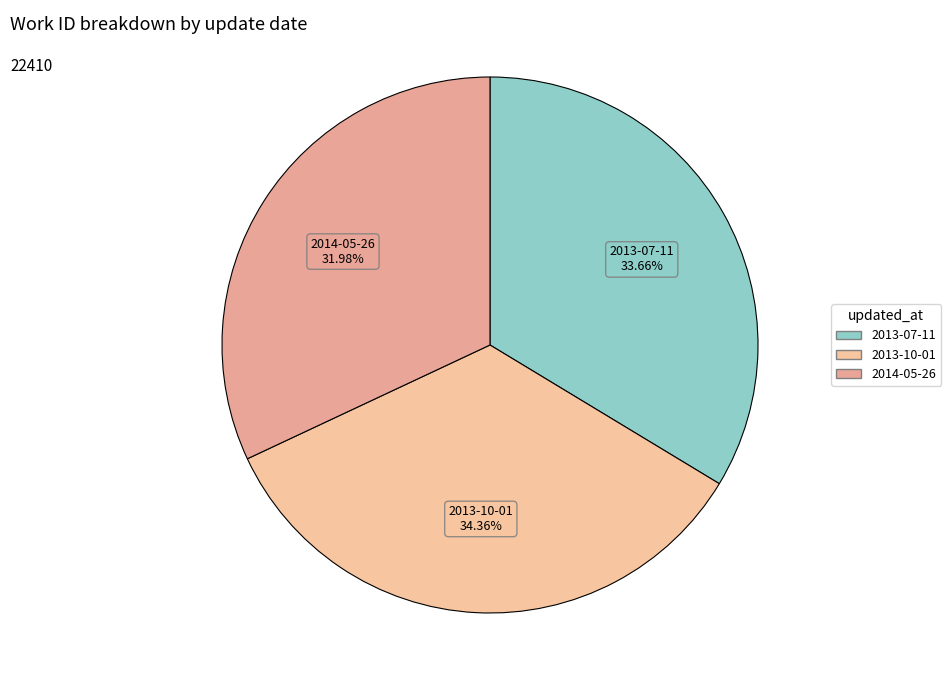

Is 2013-07-11 the majority of the pie?

No